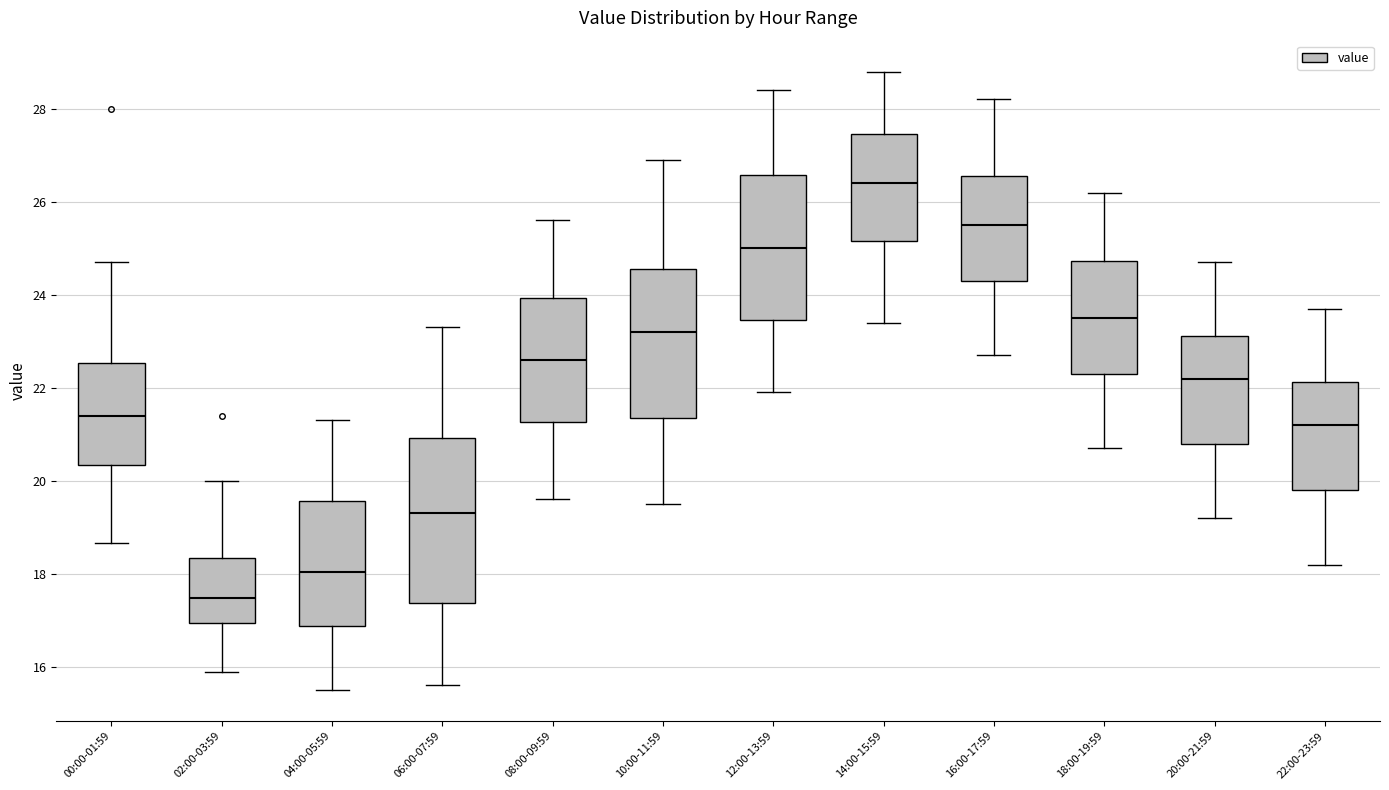

Which box is the tallest, from its lower edge to its upper edge?

06:00-07:59